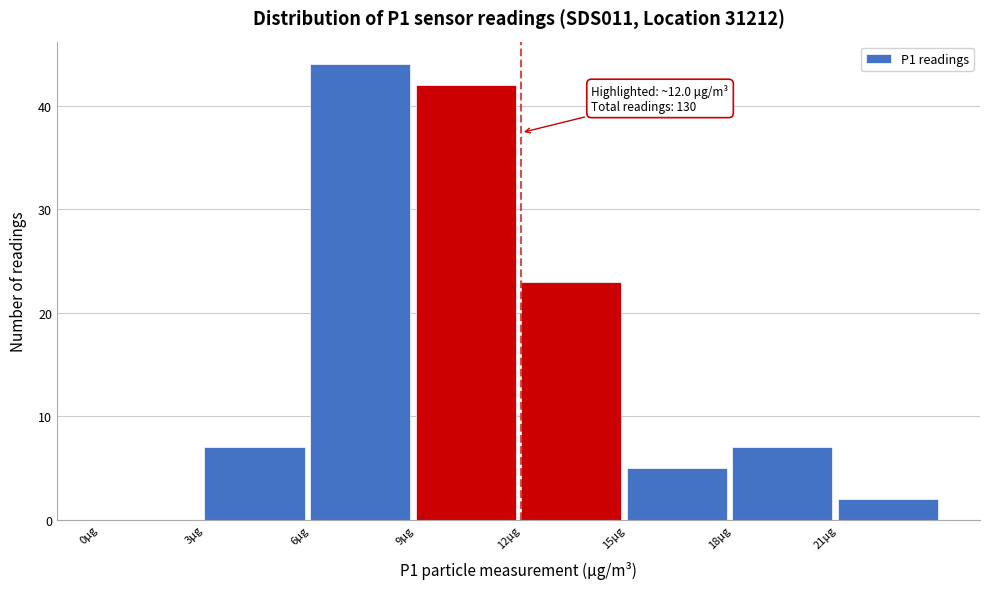

Which range on the x-axis has the tallest bar?

6 to 9